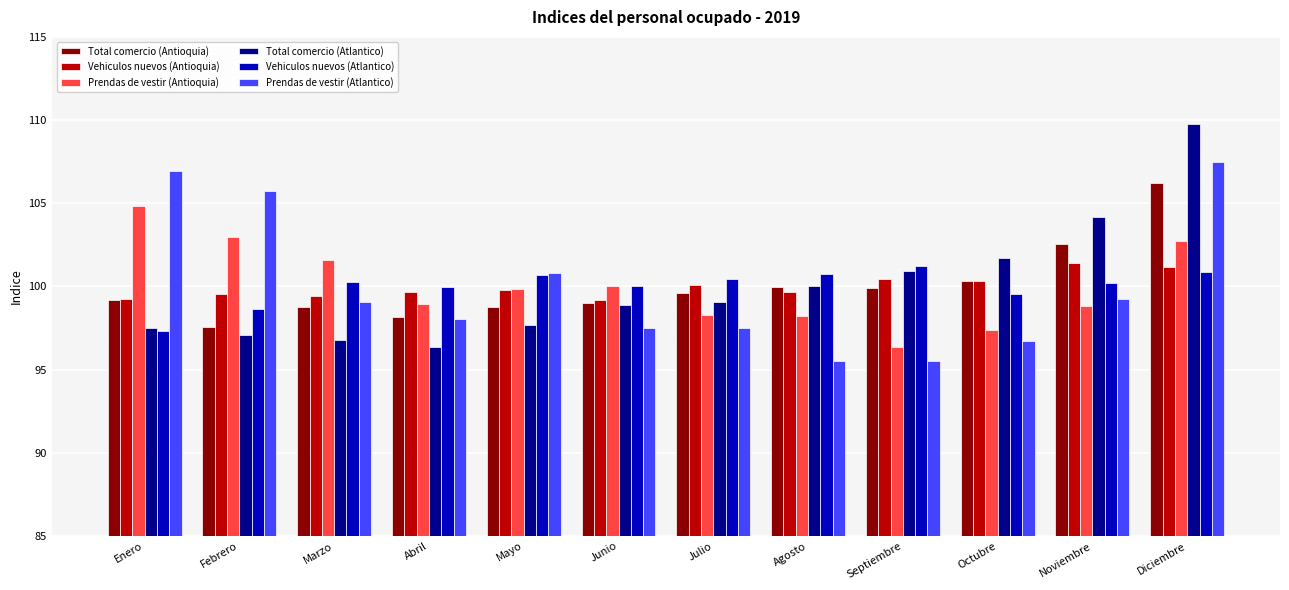

What is the minimum value shown in the chart?

95.5